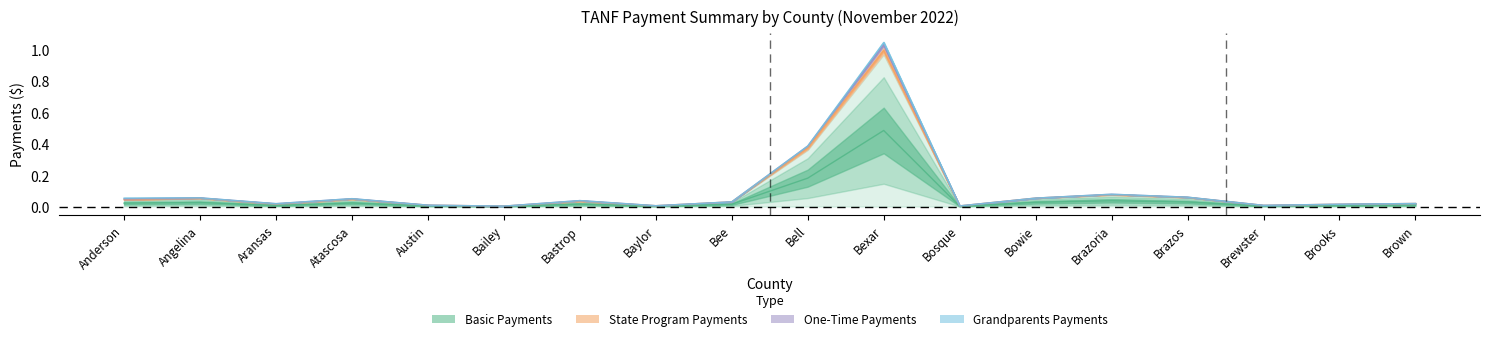

Between Bosque and Bowie, which series saw the biggest shift?

State Program Payments